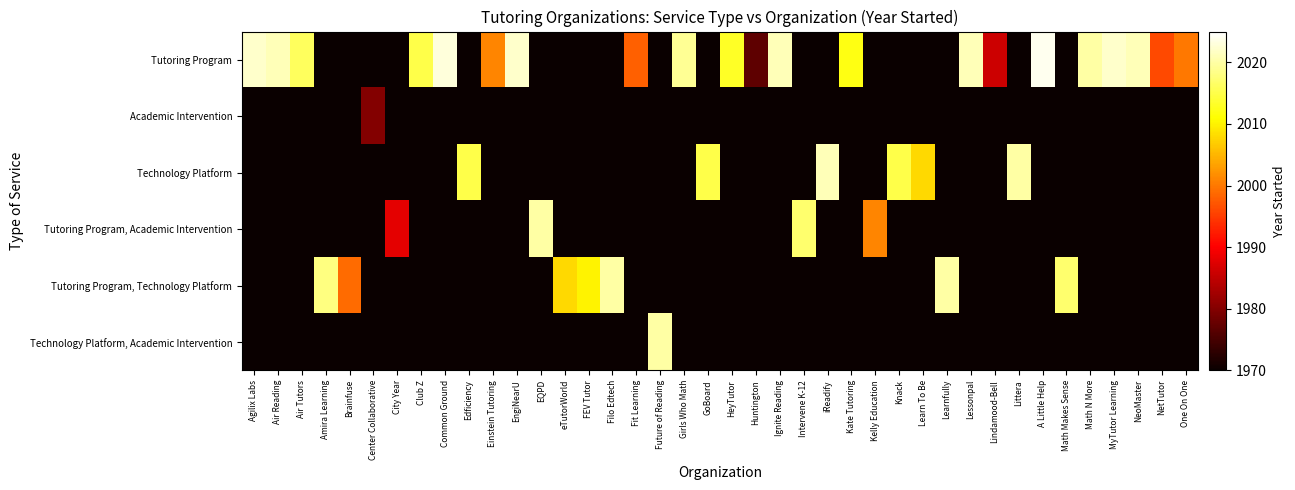

At how many categories does at least one series exceed 1994?

36